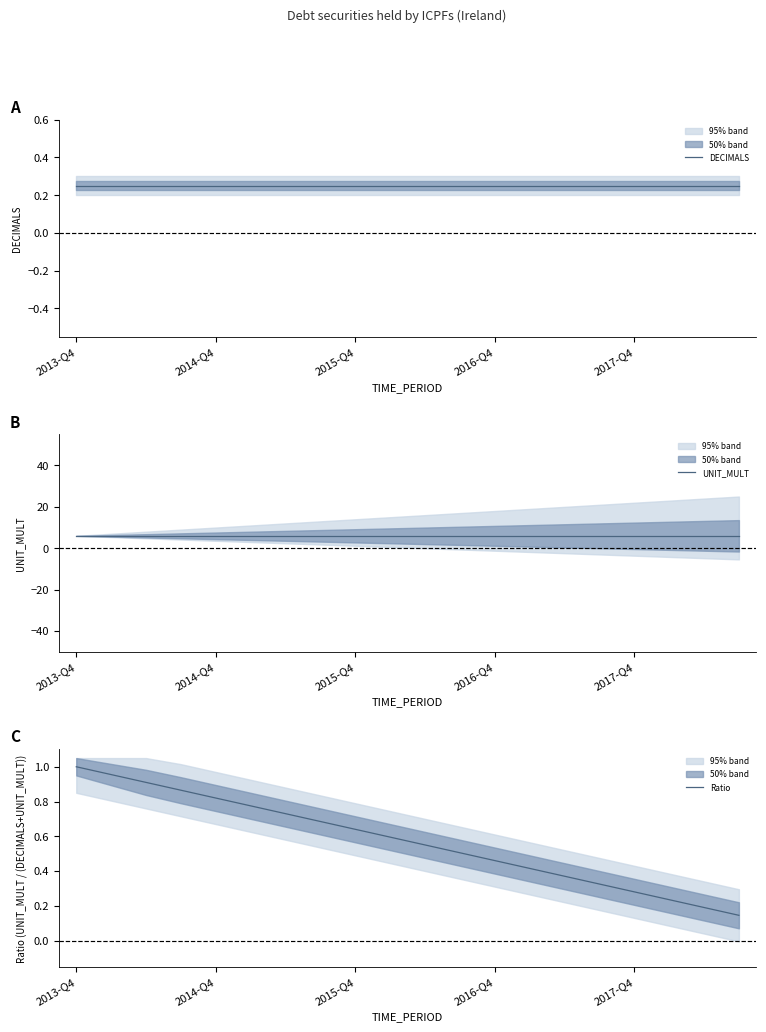

The value of UNIT_MULT at 18 is 3.2. True or false?

False